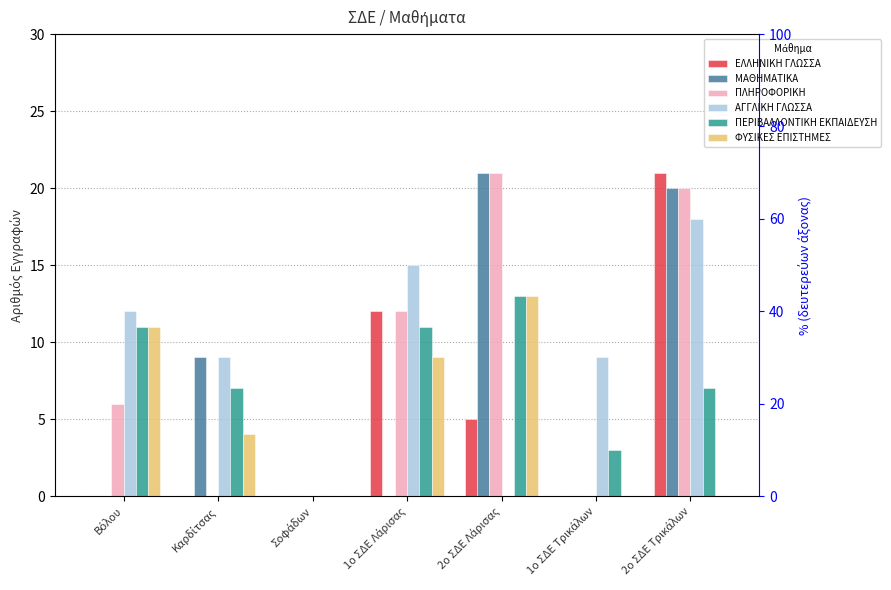

Count the ΦΥΣΙΚΕΣ ΕΠΙΣΤΗΜΕΣ values in the range 0 to 11.

6